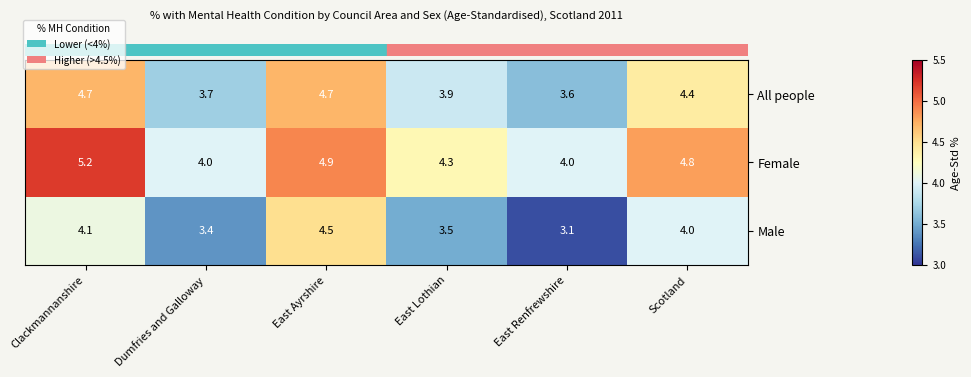

At which label is Male closest to 3?

East Renfrewshire